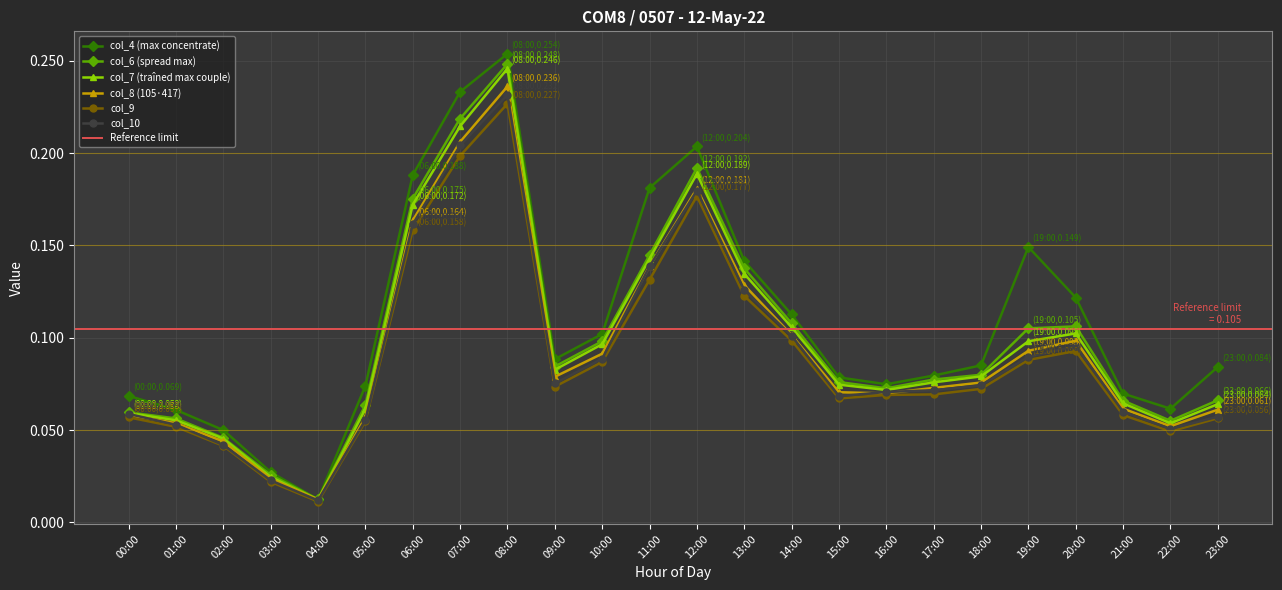

What is the maximum value for col_7?

0.2